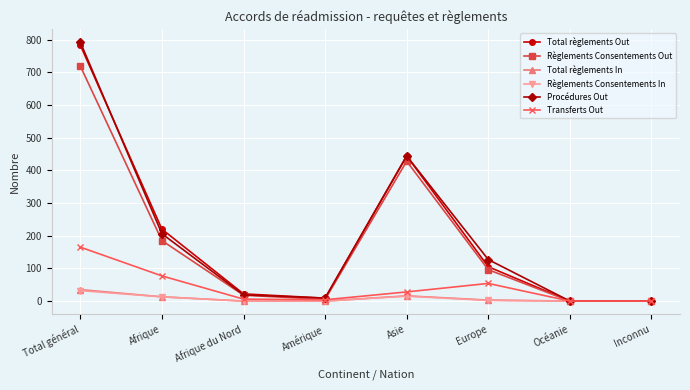

What is the difference between the Transferts Out values at Europe and Asie?

26